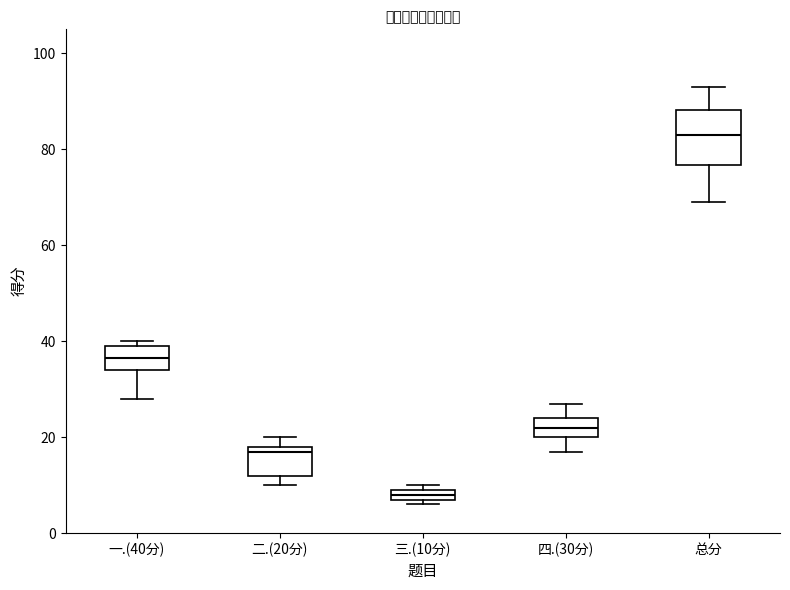

Where is the upper edge of the box for 总分 on the y-axis? The values are not printed on the chart, so give them approximately, as read against the axis.

88